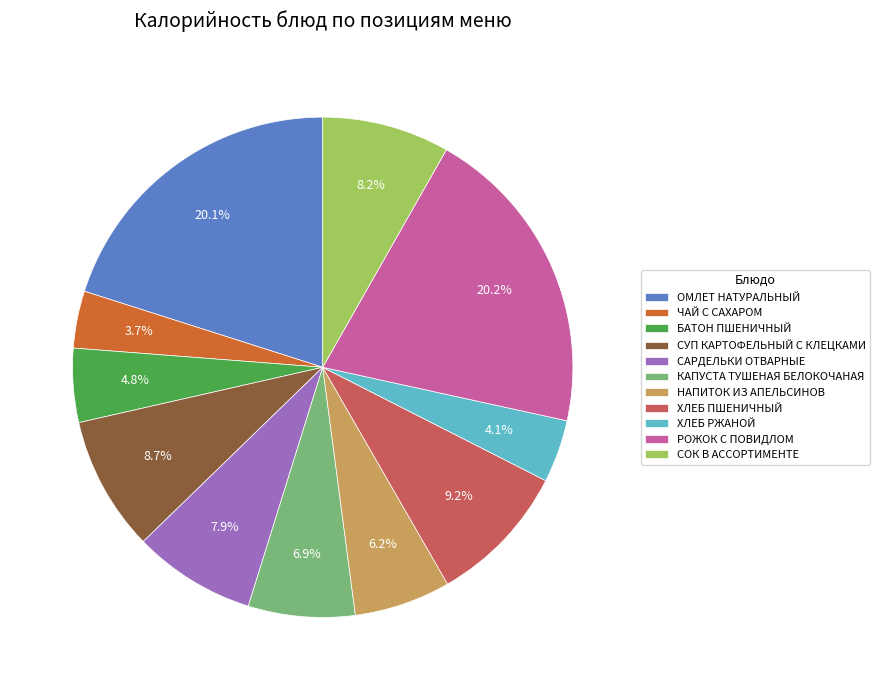

To the nearest percent, what portion does ХЛЕБ РЖАНОЙ represent?

4%